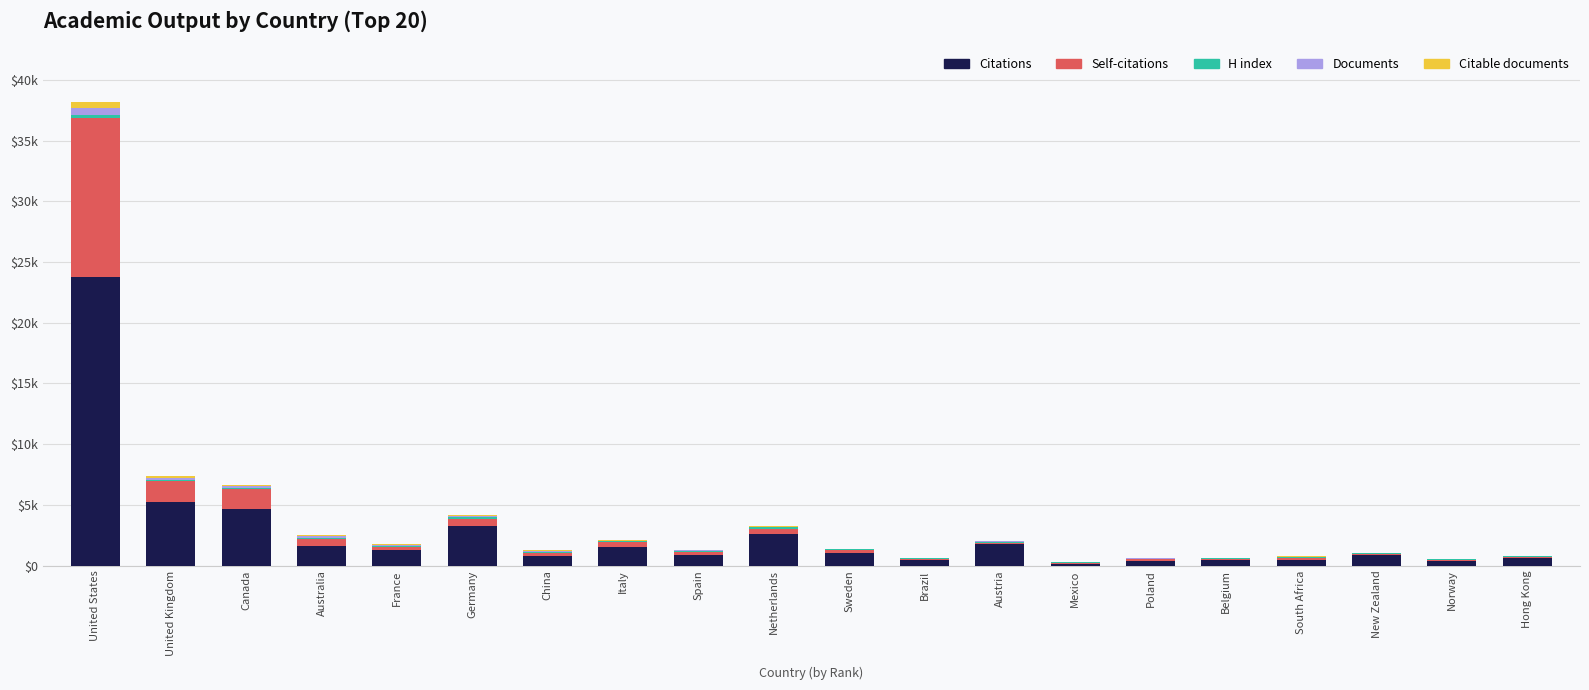

At which category is the sum across all series the highest?

United States